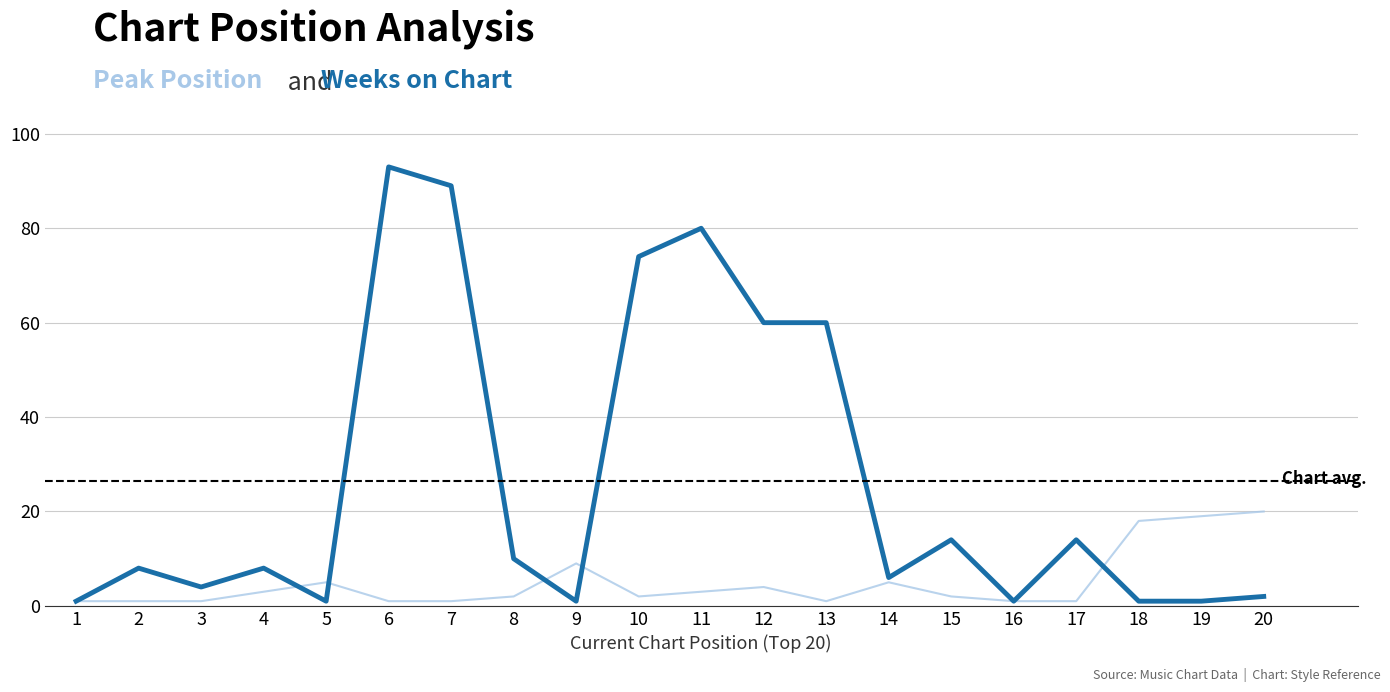

What is the greatest value displayed?

93